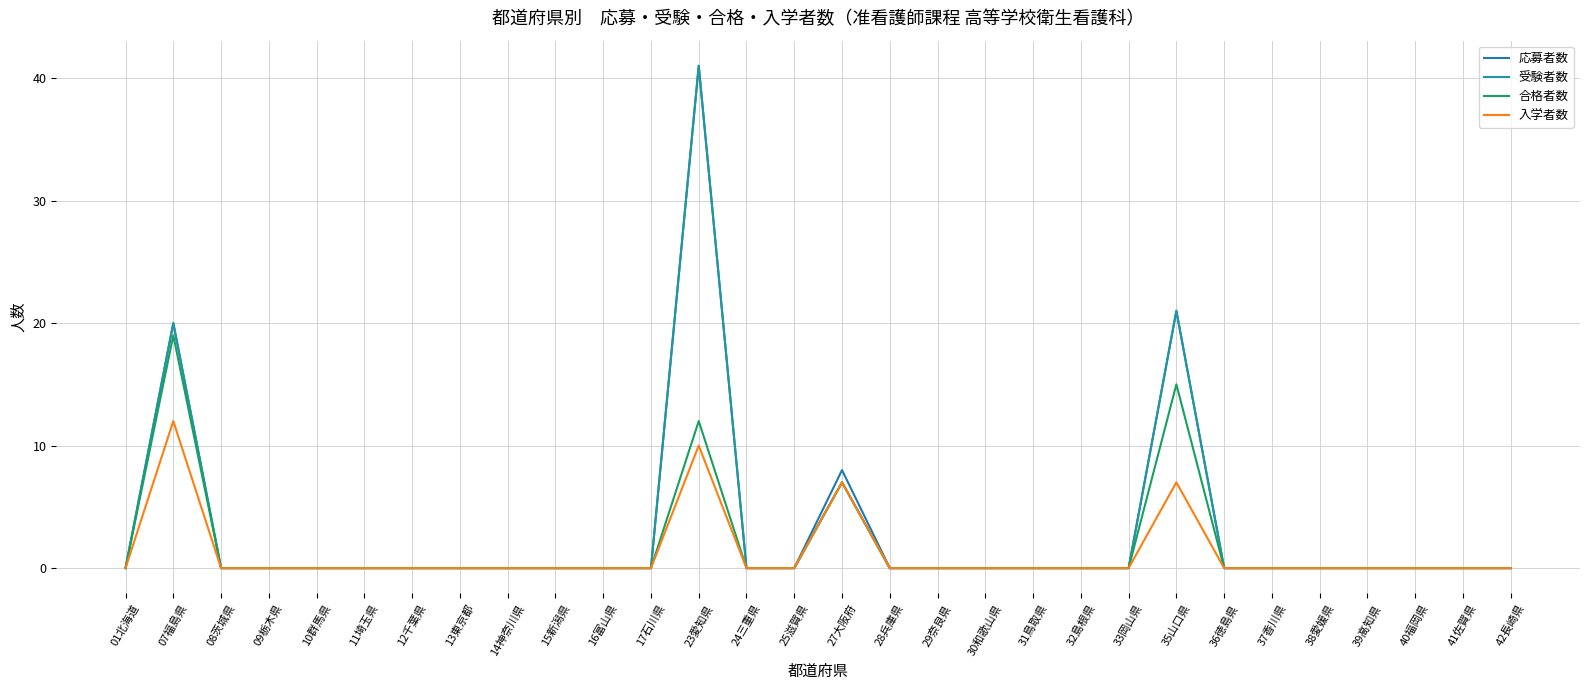

Does the chart have visible grid lines?

Yes